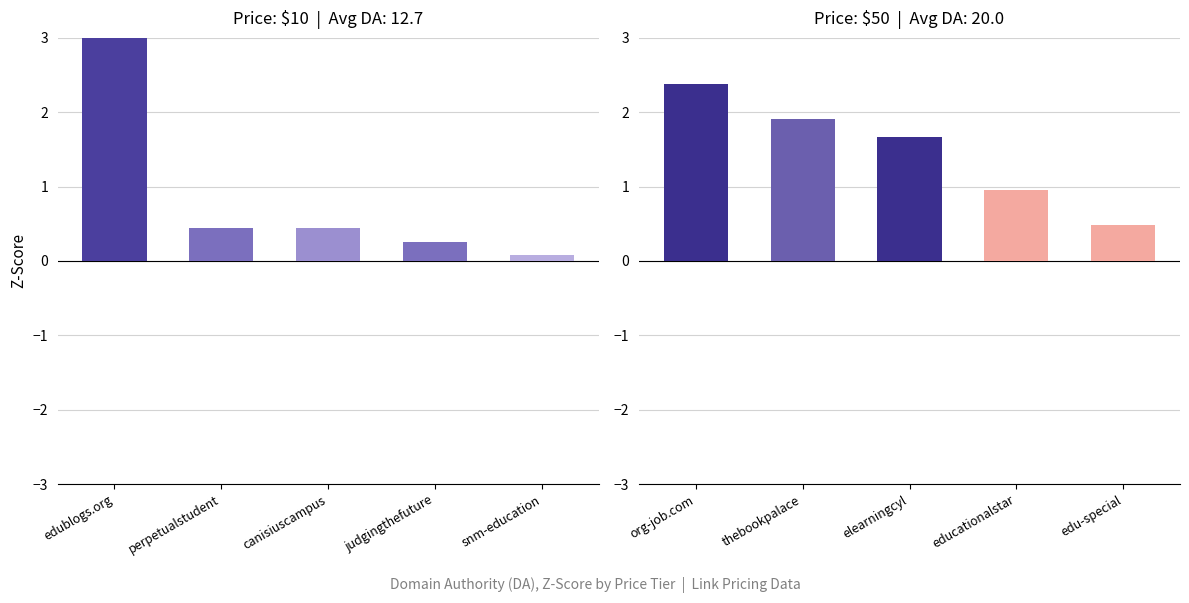

How many bars are there in total?

10